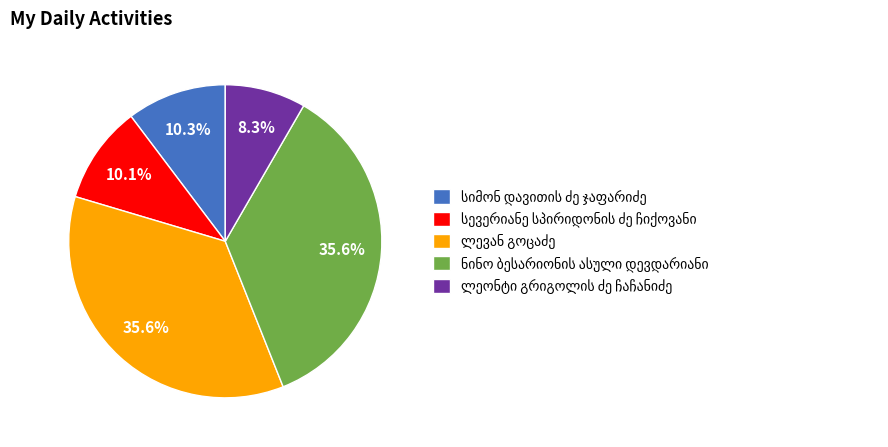

Is there any slice that represents more than half of the pie?

No